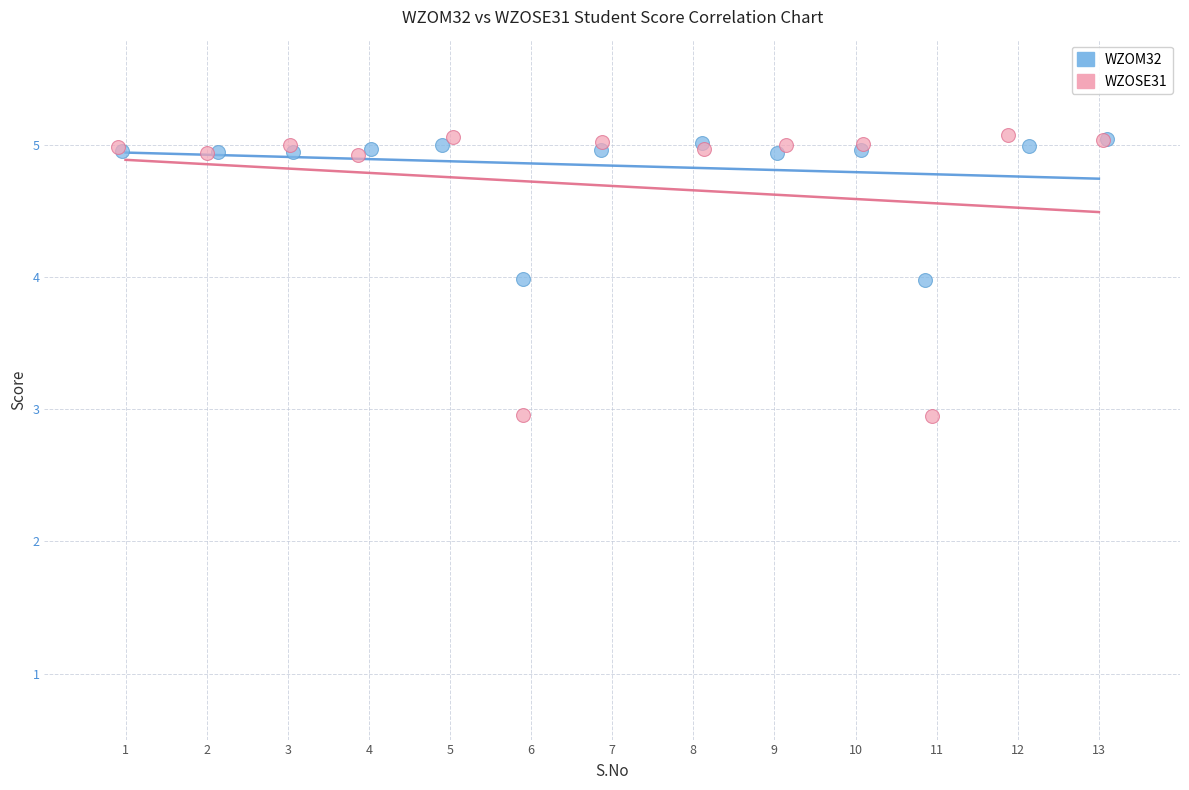

Which series has the largest Y range (max minus min)?

WZOSE31